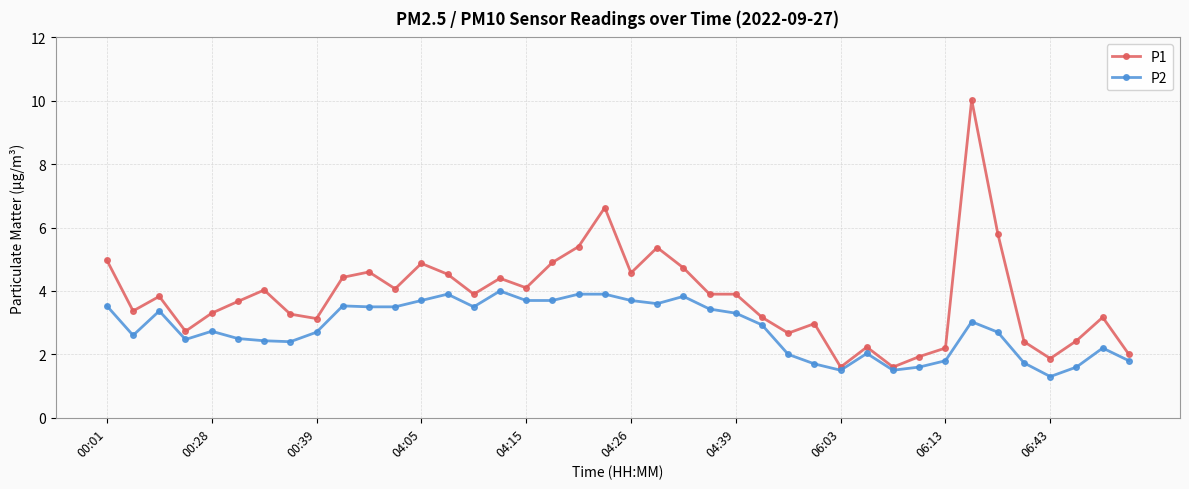

True or false: P2 and P1 intersect in this chart.

False